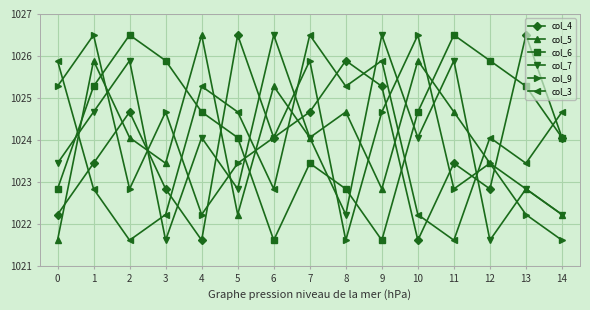

What is the greatest value displayed?

1026.5